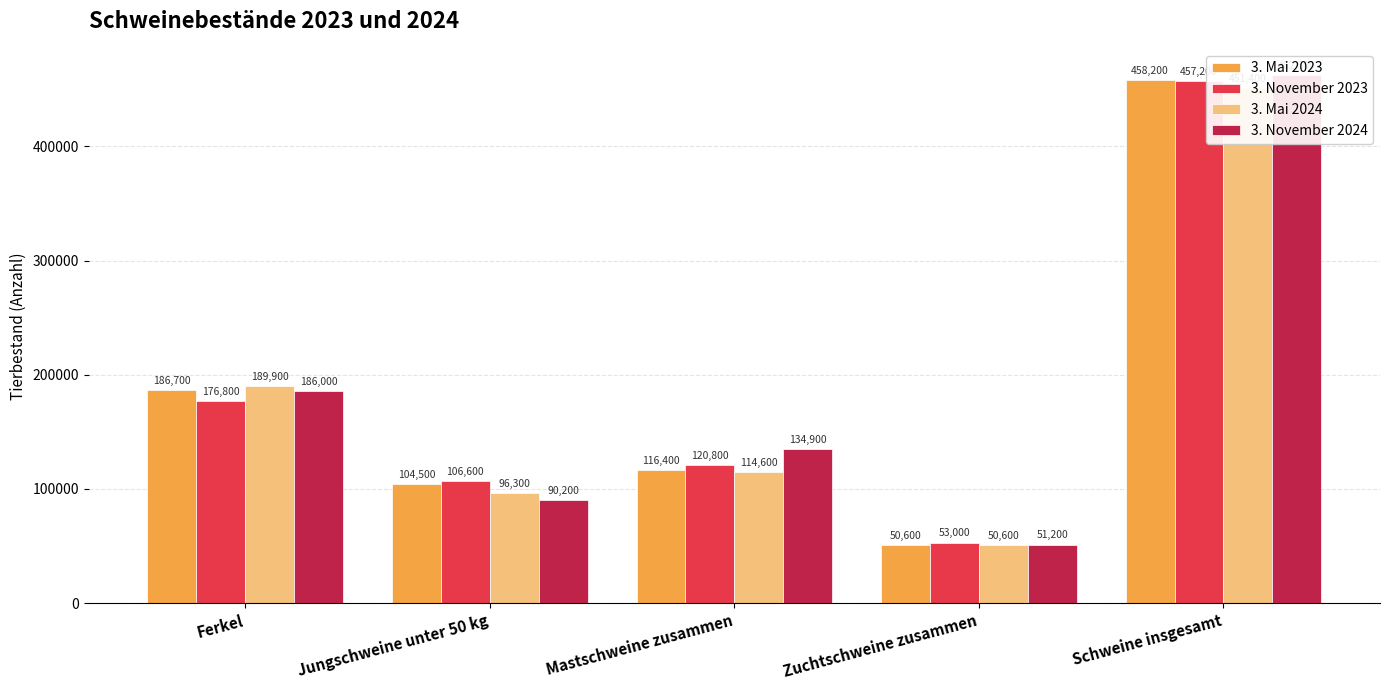

What is the sum of all 3. November 2023 values?

914400